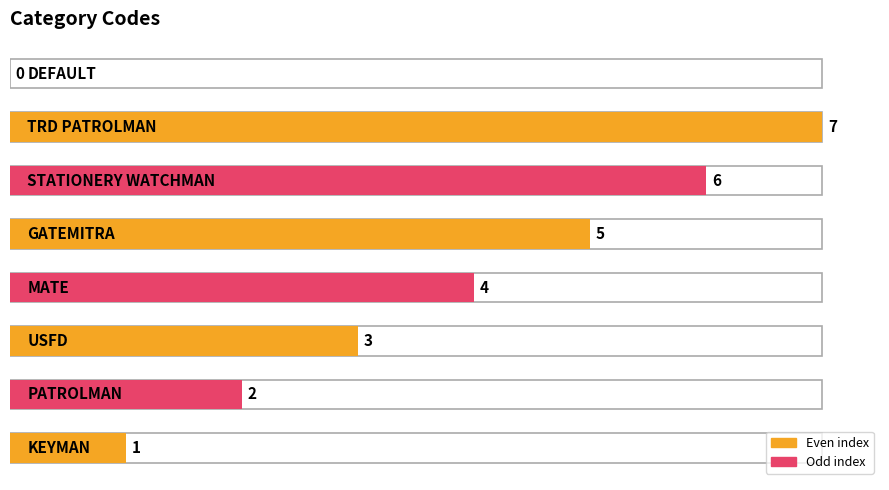

Which category has the lowest value across all series?

DEFAULT